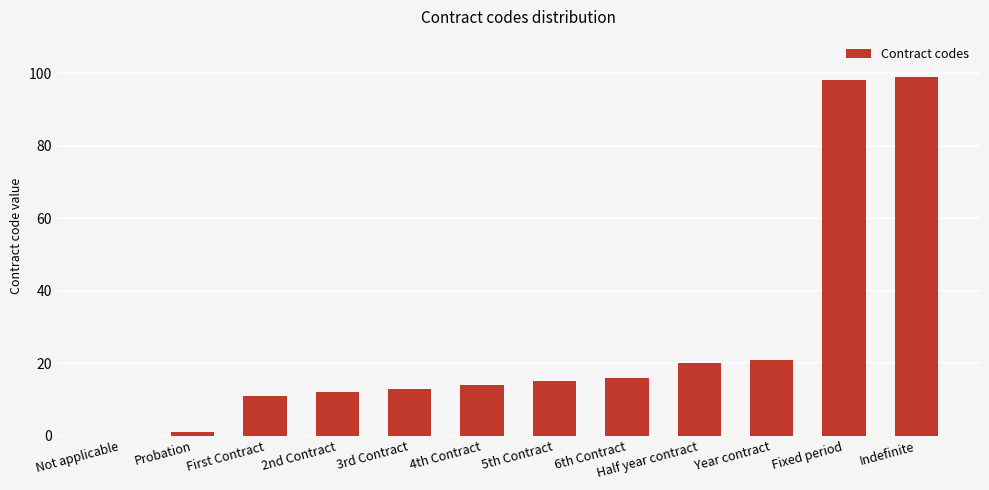

The chart shows a value of 145 at Indefinite. True or false?

False